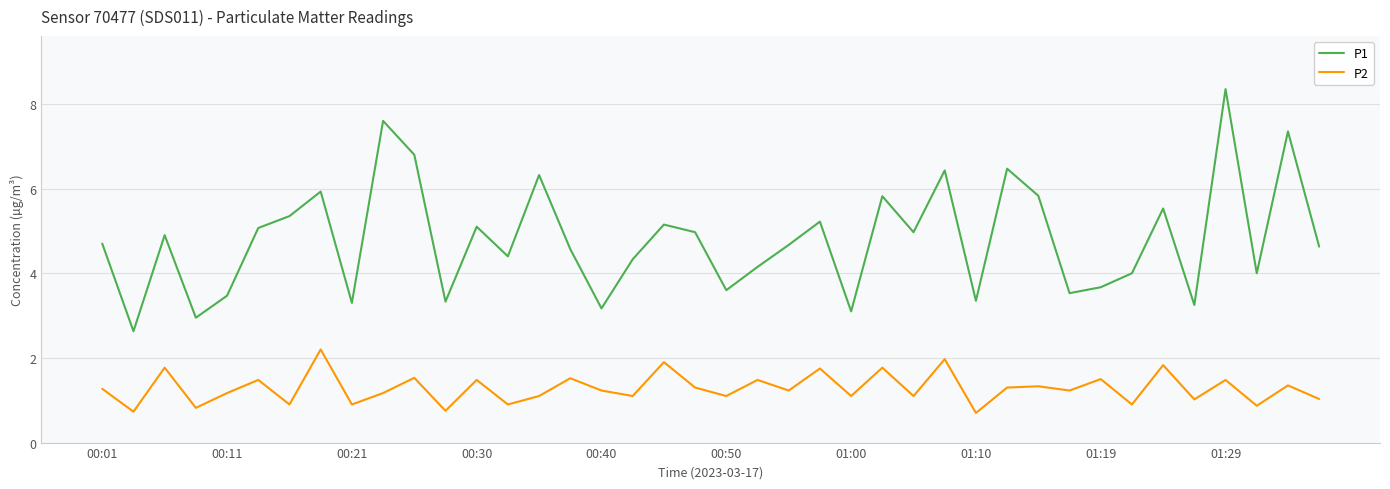

Which series has the largest total across all categories?

P1